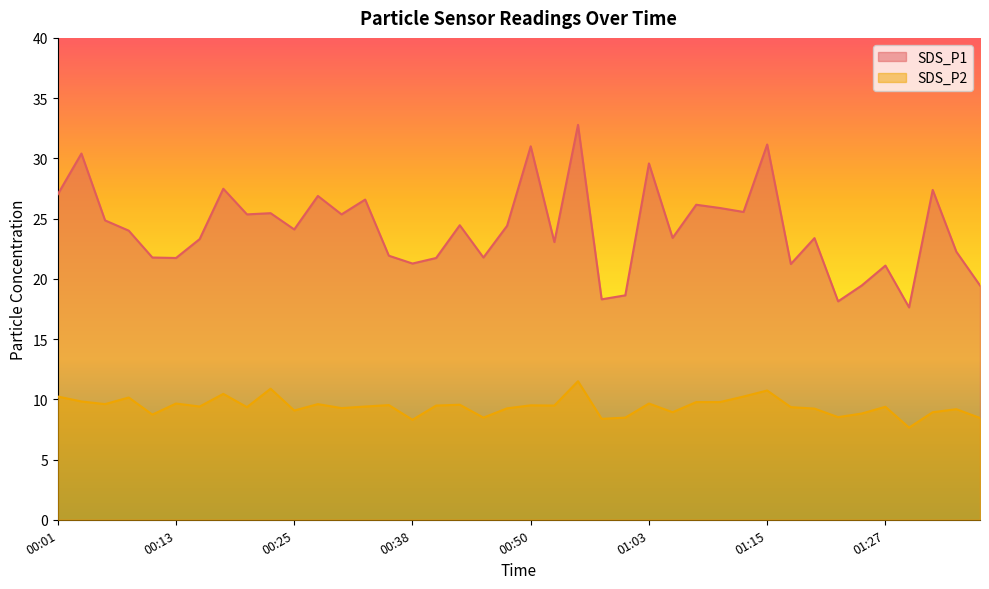

What value does the SDS_P1 series have at 00:58?

18.3